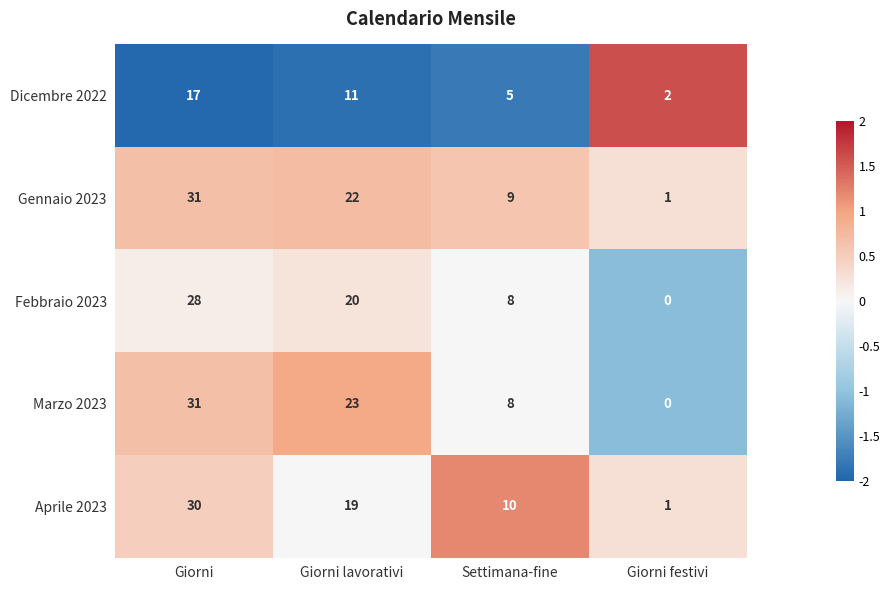

Where does the Dicembre 2022 series first go above 11?

Giorni